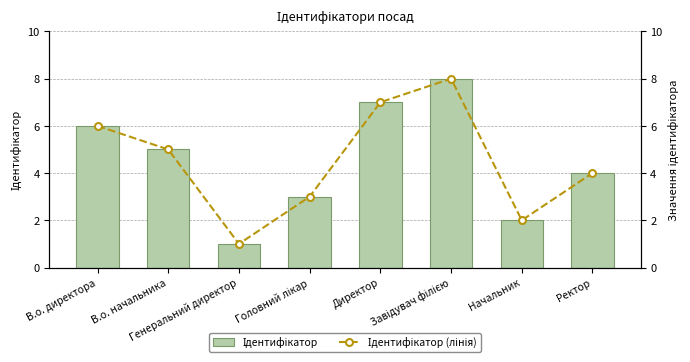

Which series has the largest total across all categories?

Ідентифікатор